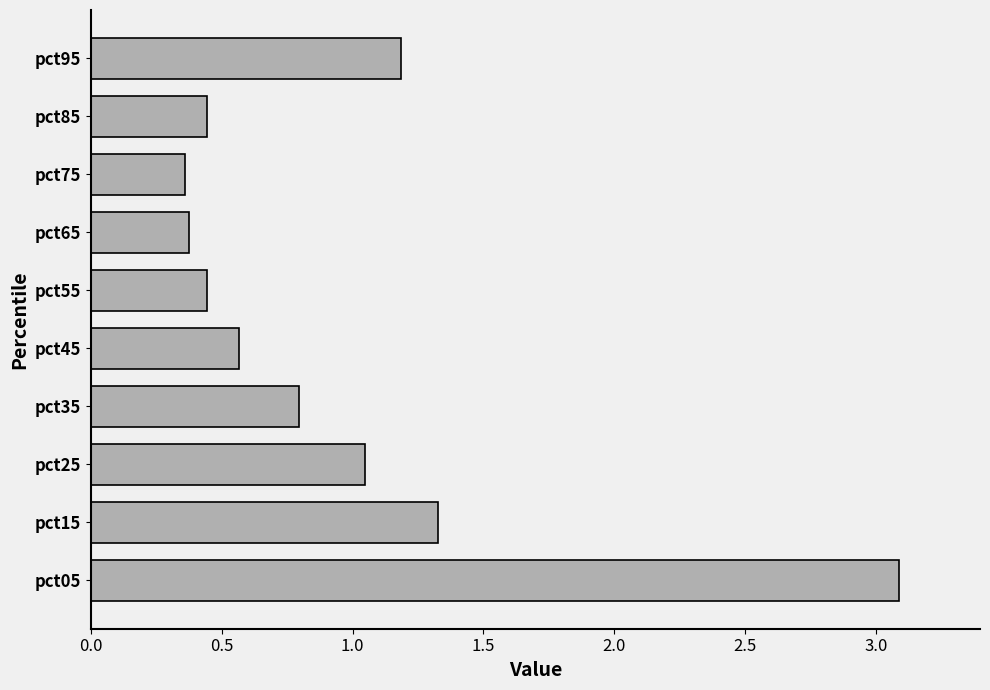

Where is the data nearest to the value 1?

pct25